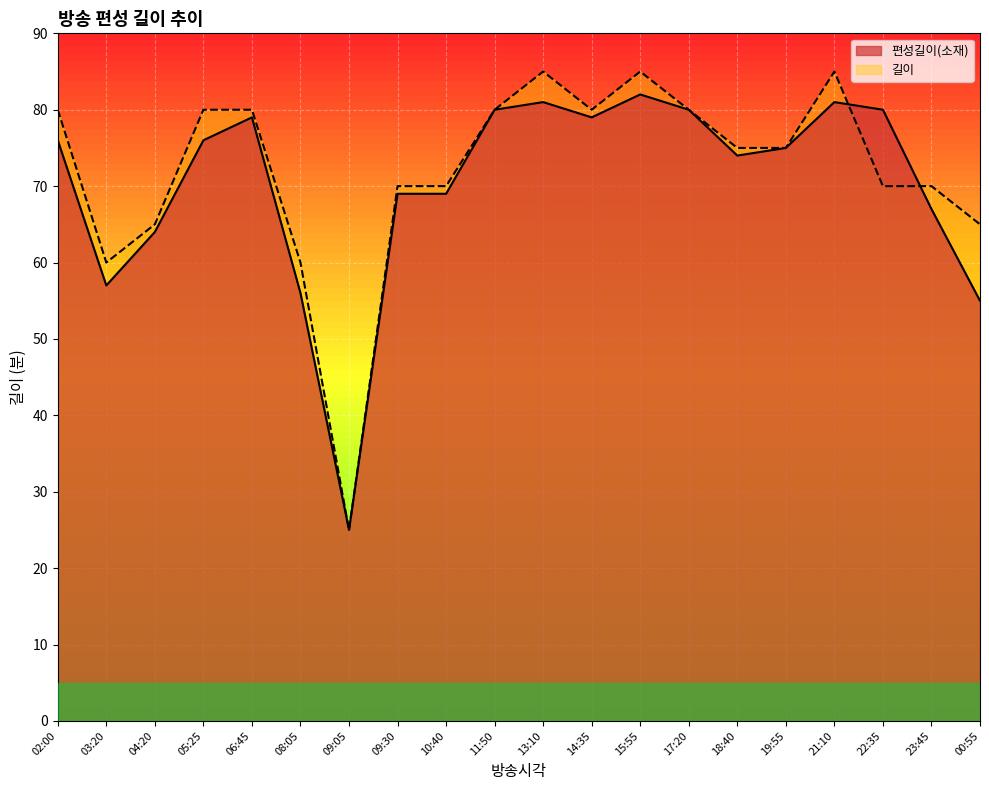

Reading left to right, extract all data points from this chart.

편성길이(소재): 02:00=76	03:20=57	04:20=64	05:25=76	06:45=79	08:05=56	09:05=25	09:30=69	10:40=69	11:50=80	13:10=81	14:35=79	15:55=82	17:20=80	18:40=74	19:55=75	21:10=81	22:35=80	23:45=67	00:55=55
길이: 02:00=80	03:20=60	04:20=65	05:25=80	06:45=80	08:05=60	09:05=25	09:30=70	10:40=70	11:50=80	13:10=85	14:35=80	15:55=85	17:20=80	18:40=75	19:55=75	21:10=85	22:35=70	23:45=70	00:55=65